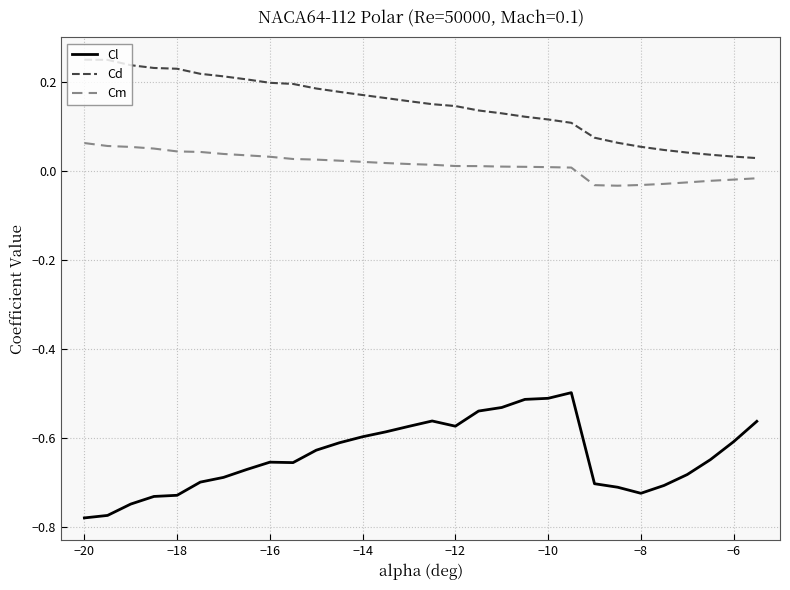

True or false: Cd and Cl intersect in this chart.

False